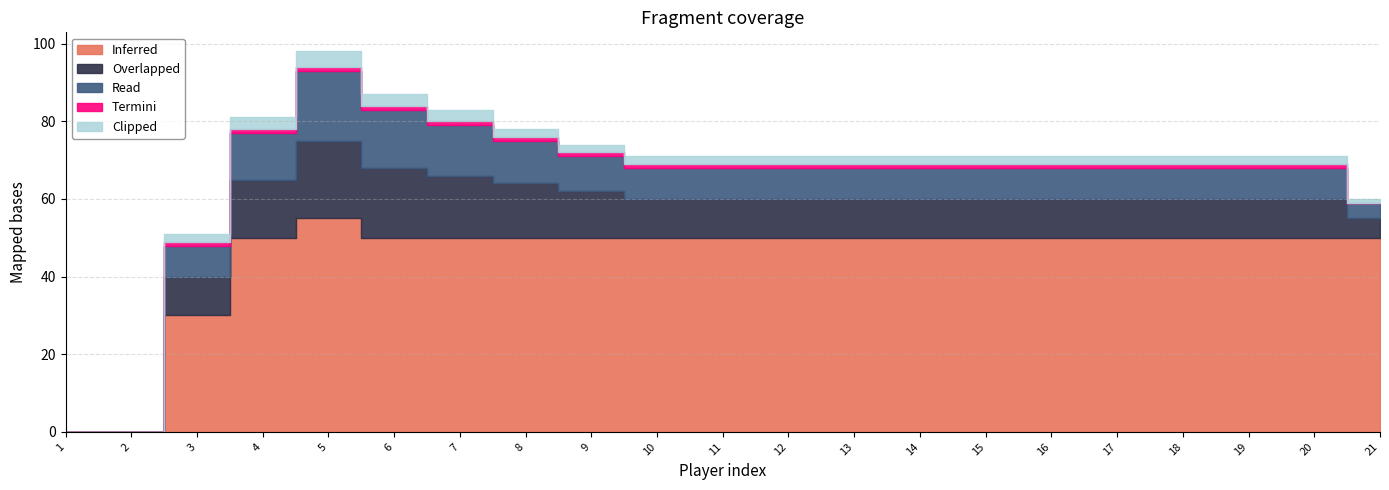

What is the value of the Termini point at the 14th from the left?

1